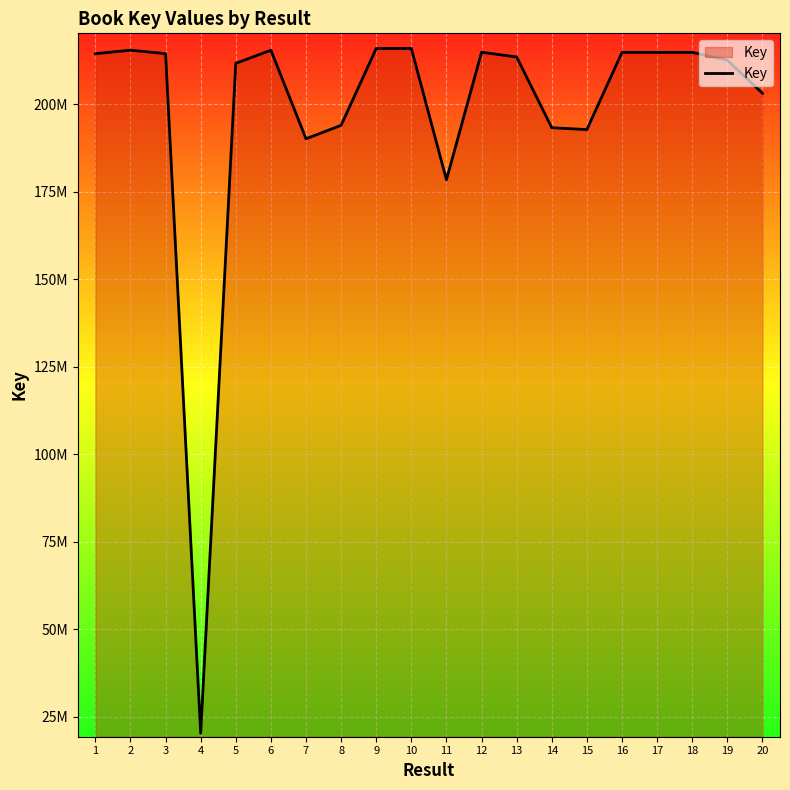

At which category does the chart reach its peak across all series?

9